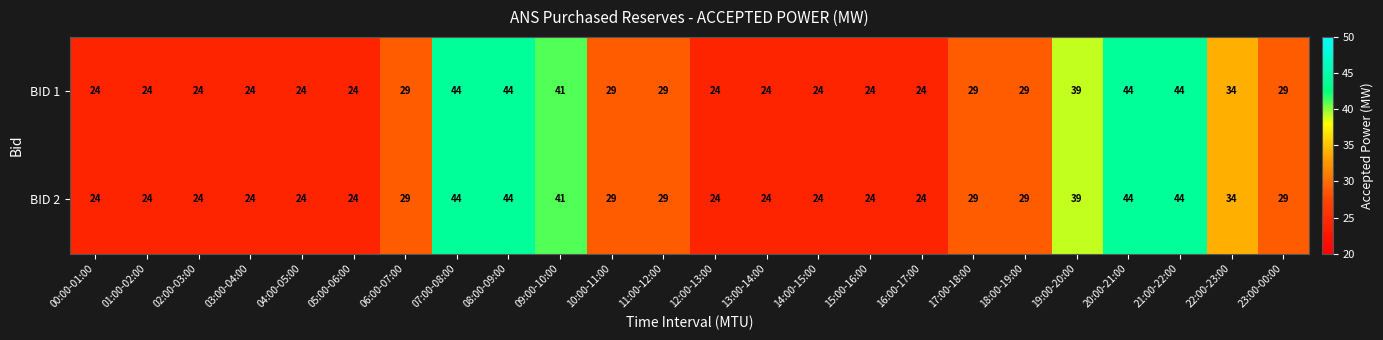

What is the average value of the BID 1 series?

30